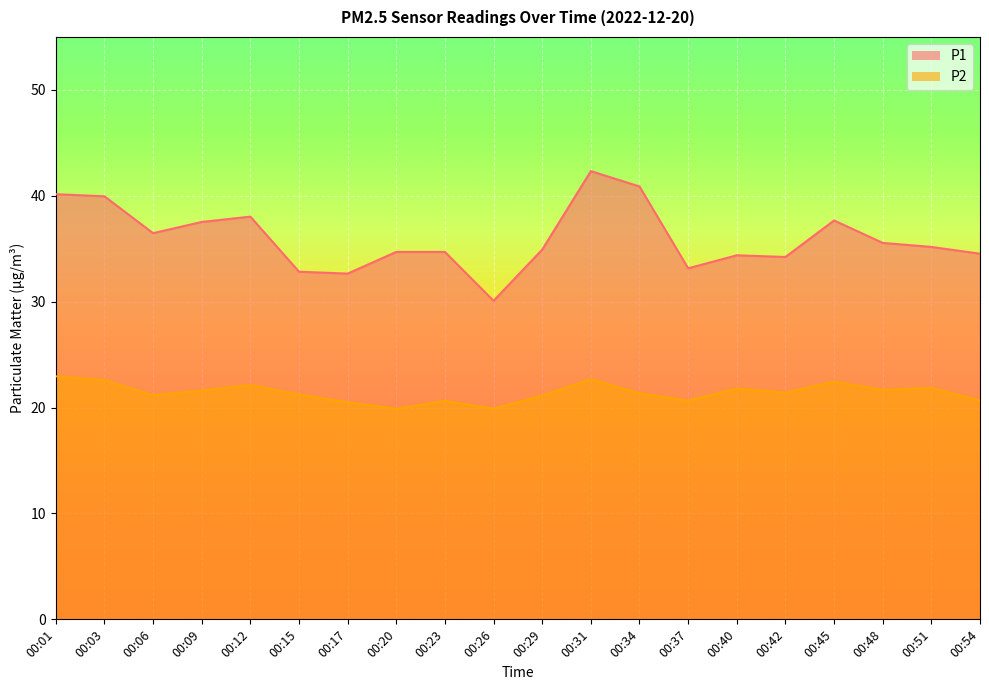

The P1 series shows 34.2 at 00:42. True or false?

True